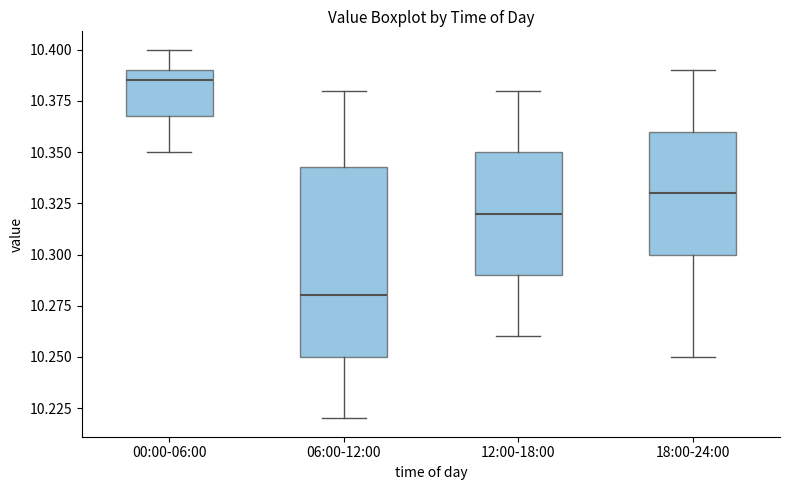

Reading left to right, transcribe this box plot: for each box, give where its median line is, the range the box spans, and where its two whiskers end, as read against the y-axis. The values are not printed on the chart, so give them approximately, as read against the axis.

00:00-06:00: median 10.385, box 10.370 to 10.390, whiskers 10.350 to 10.400
06:00-12:00: median 10.280, box 10.250 to 10.345, whiskers 10.220 to 10.380
12:00-18:00: median 10.320, box 10.290 to 10.350, whiskers 10.260 to 10.380
18:00-24:00: median 10.330, box 10.300 to 10.360, whiskers 10.250 to 10.390